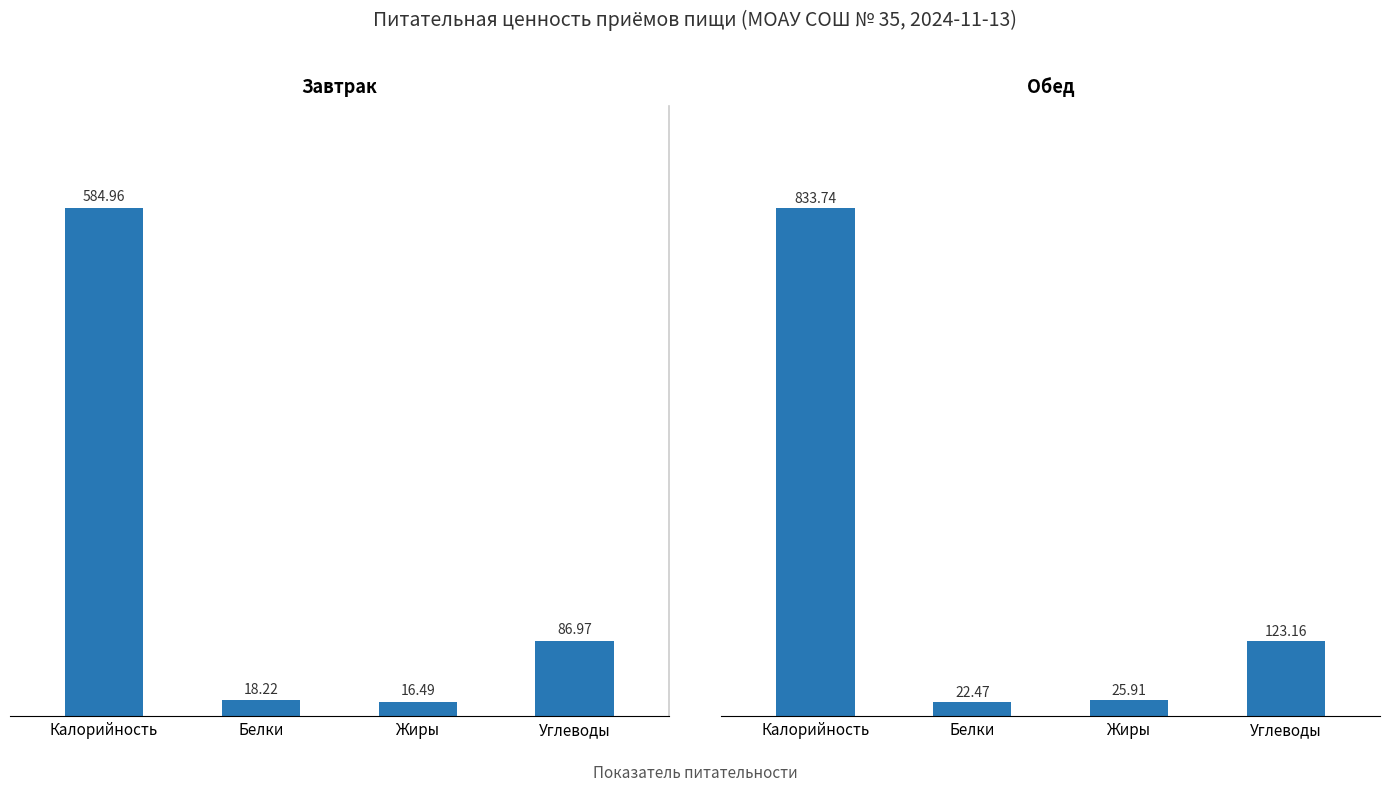

What is the sum of all Завтрак values?

706.6